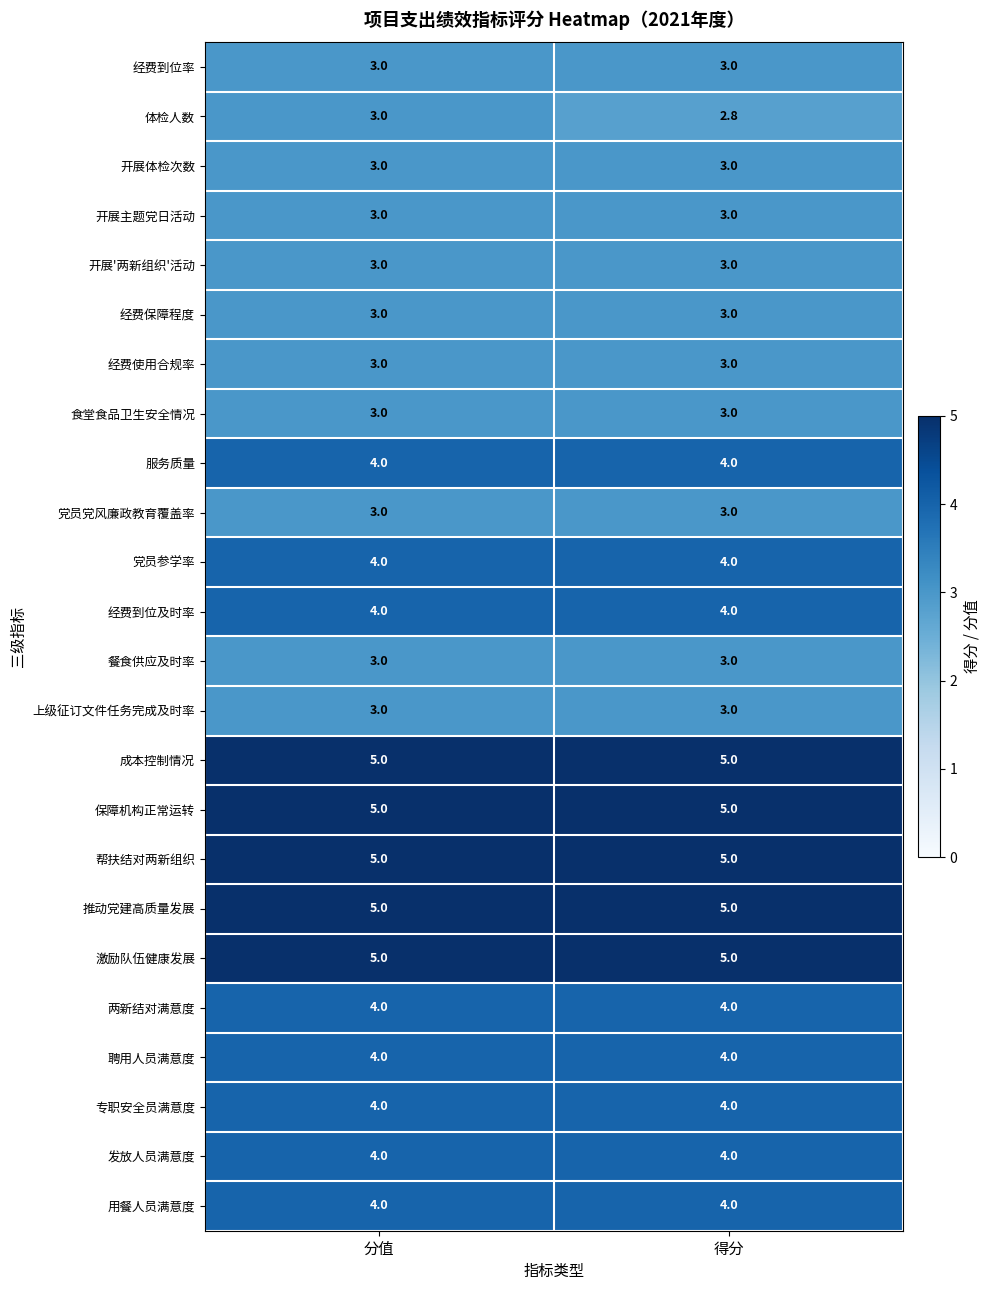

What is the difference between the highest and lowest values at 分值?

2.0